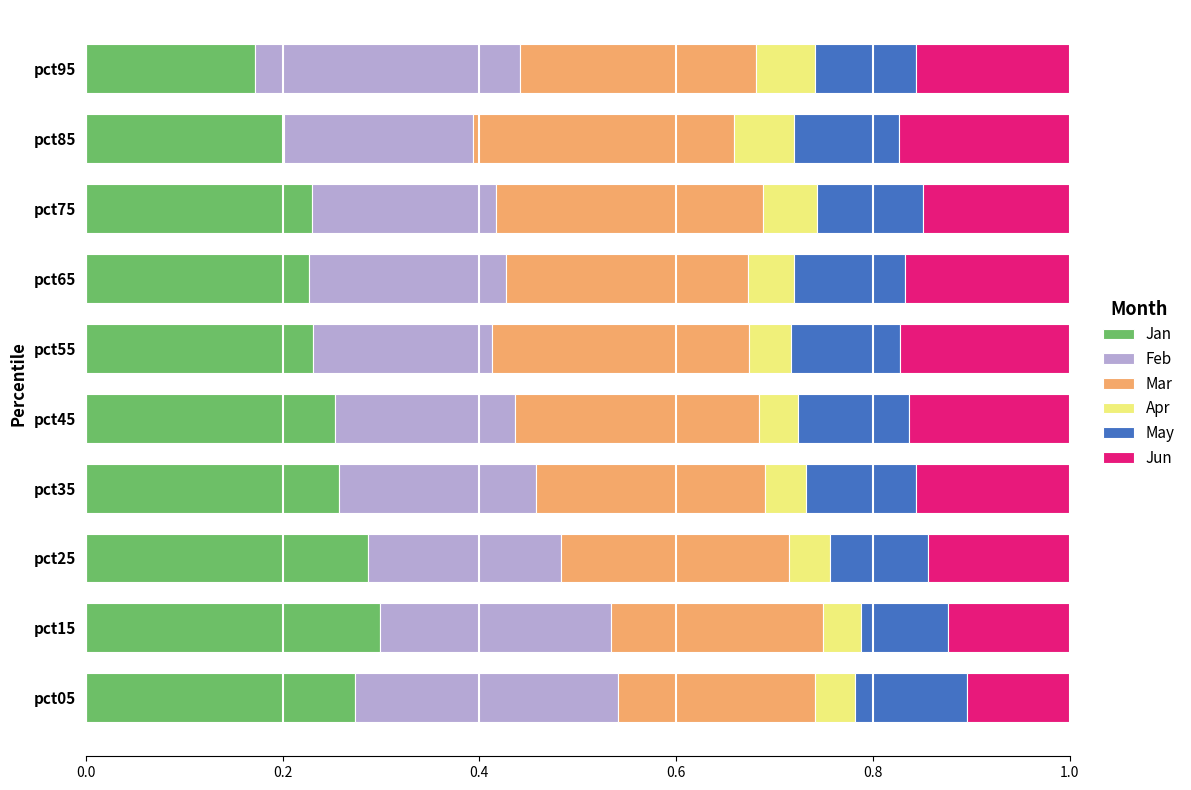

What is the total value across all series at pct15?

1.0